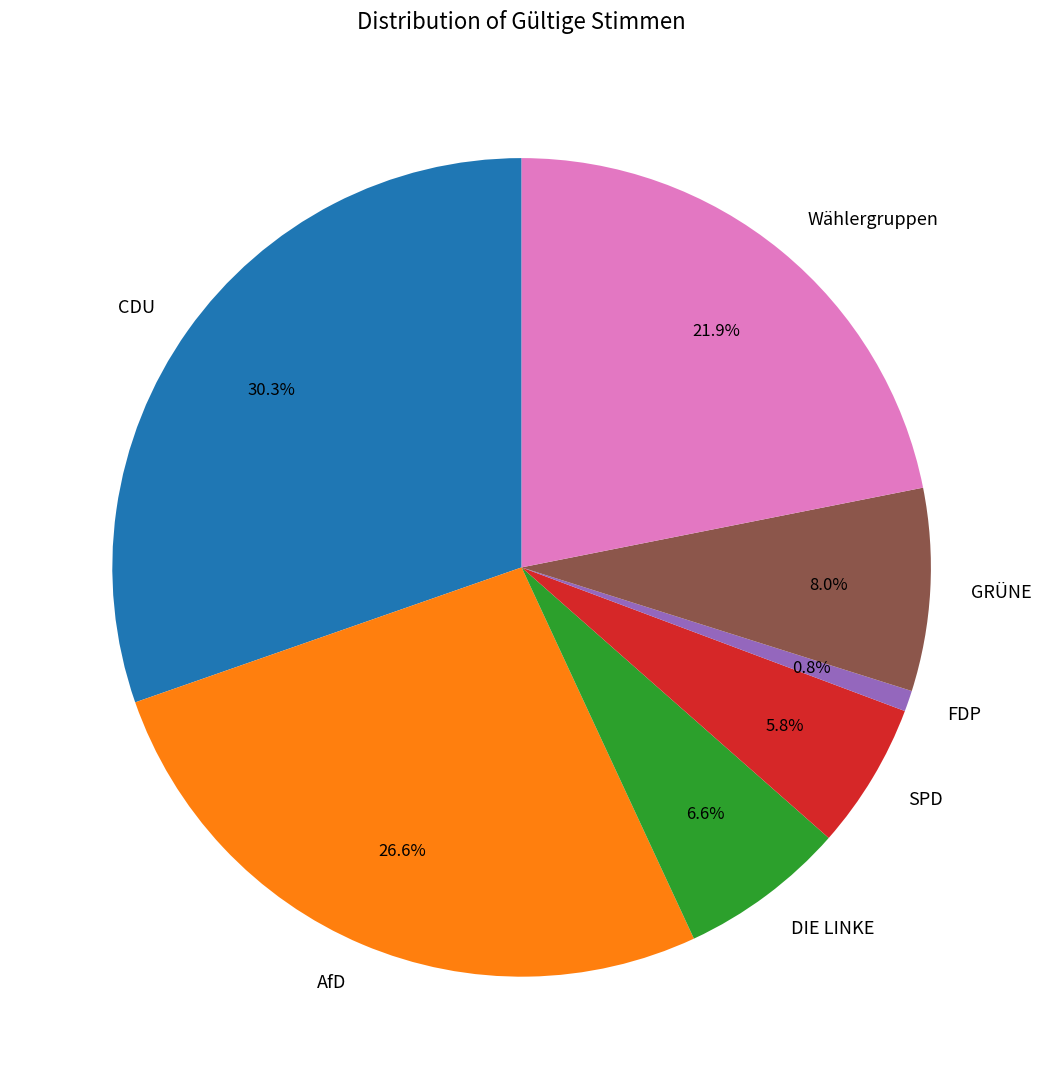

To the nearest percent, what is the difference between the Wählergruppen and FDP slice percentages?

21%